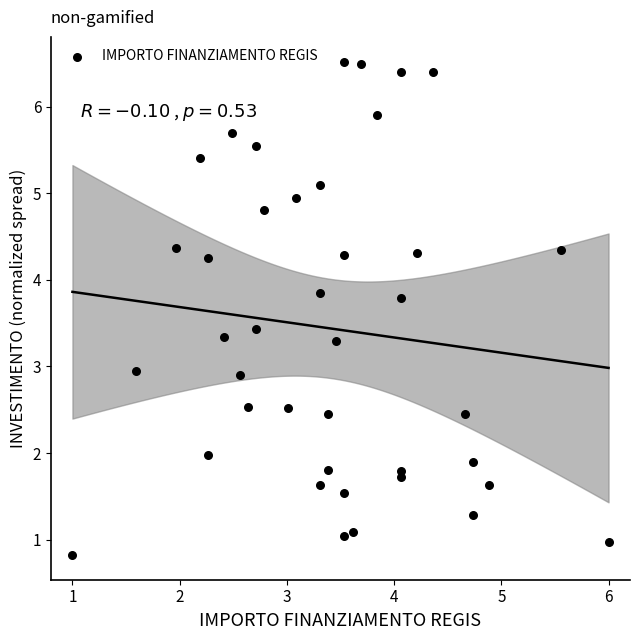

What is the range of Y values (max minus min)?

5.7